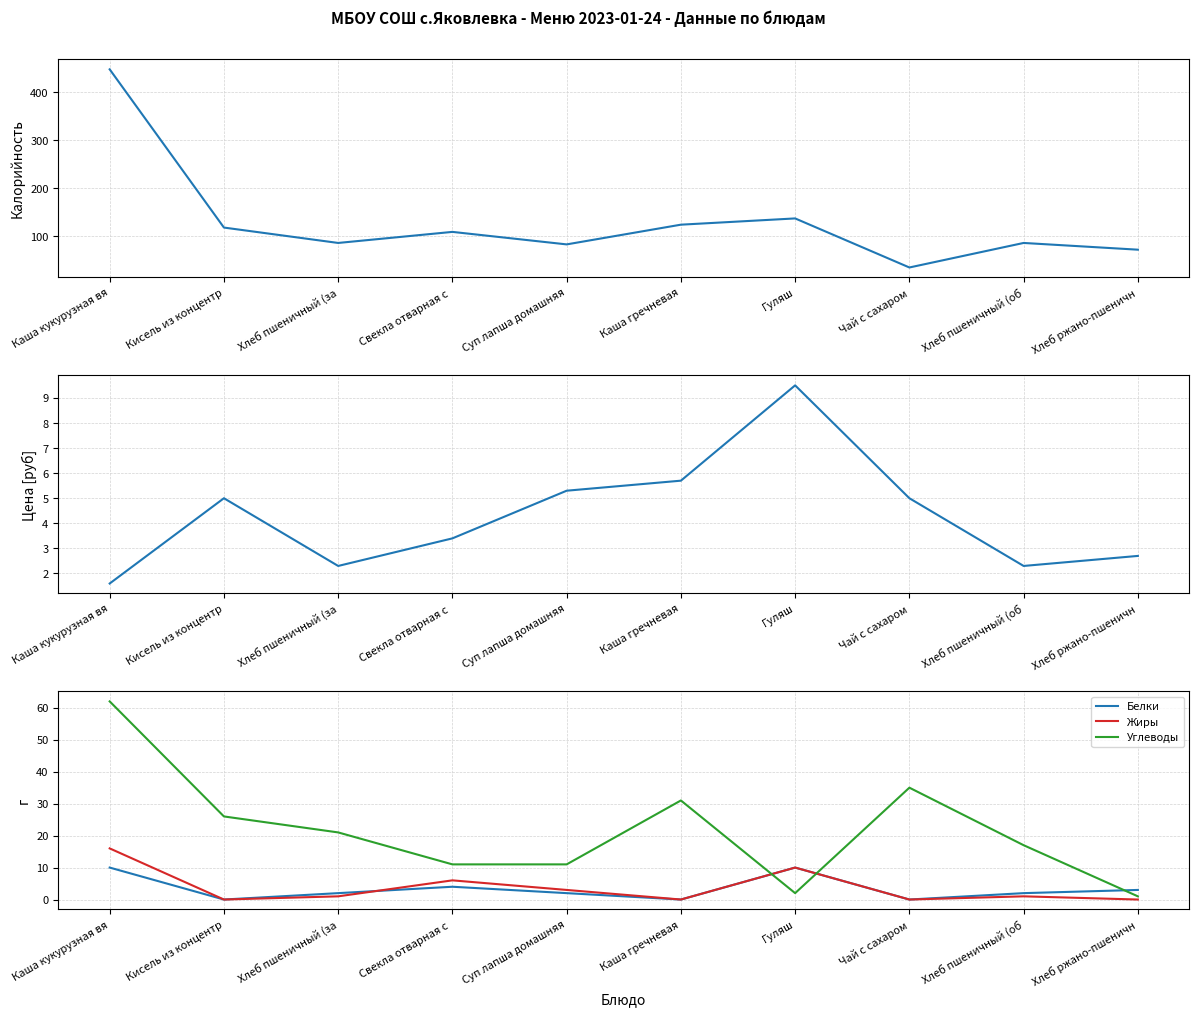

Count the number of categories in the chart.

10